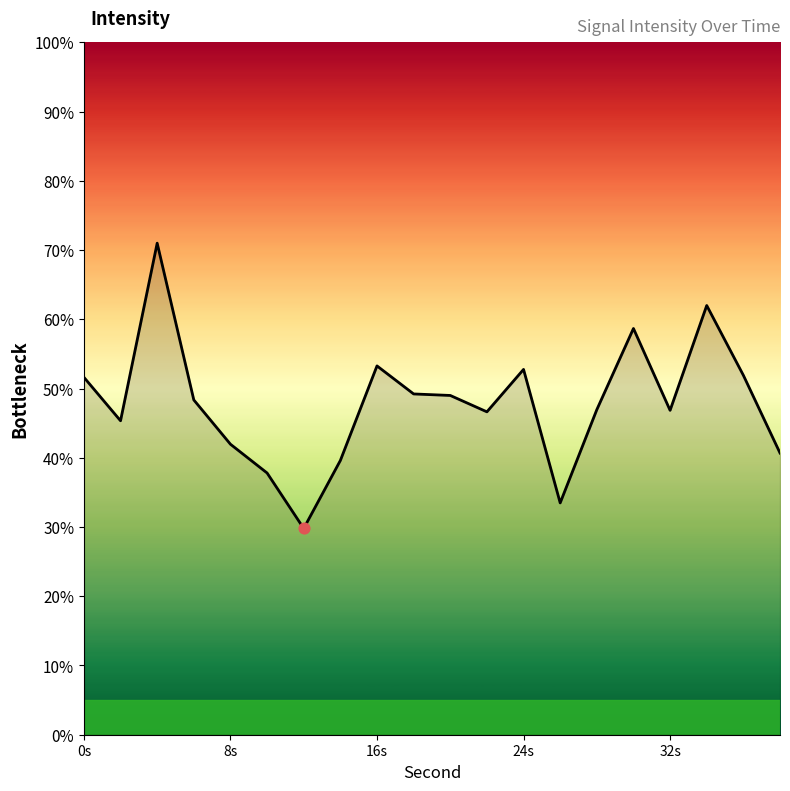

Is this an area chart (filled region under the line)?

Yes